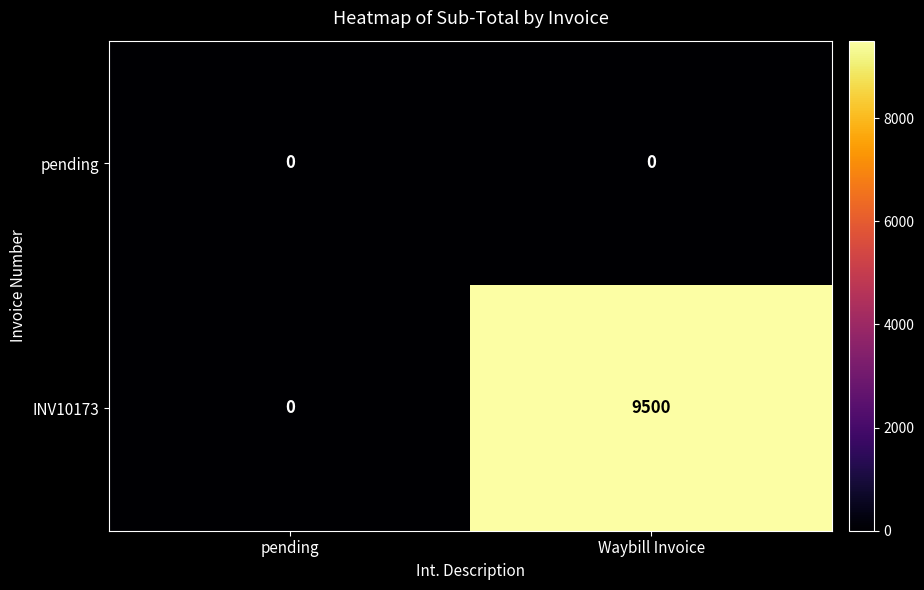

Rank the series by their maximum value, from highest to lowest.

INV10173, pending